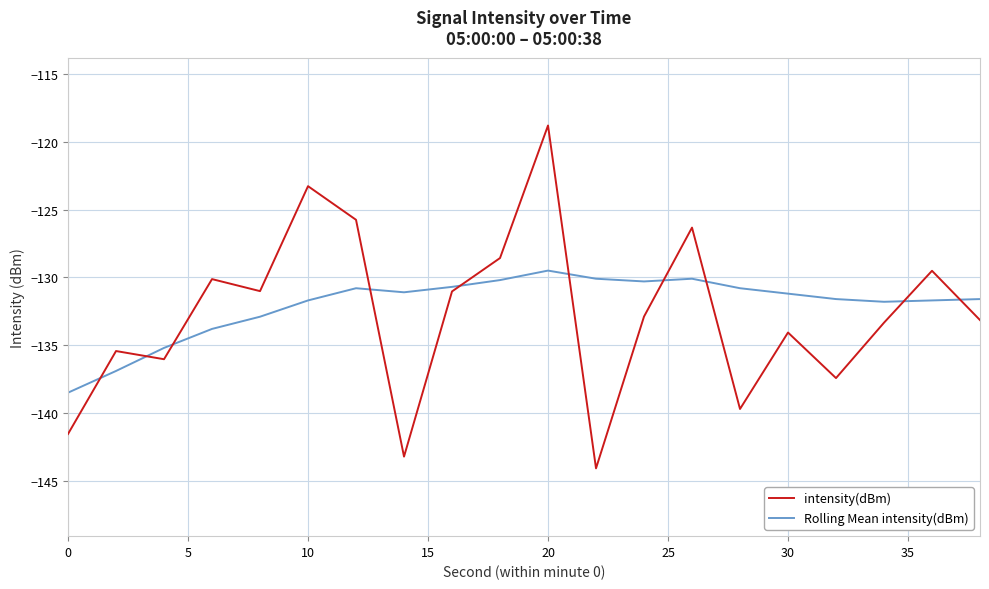

List the series in order of their peak value, lowest first.

Rolling Mean intensity(dBm), intensity(dBm)